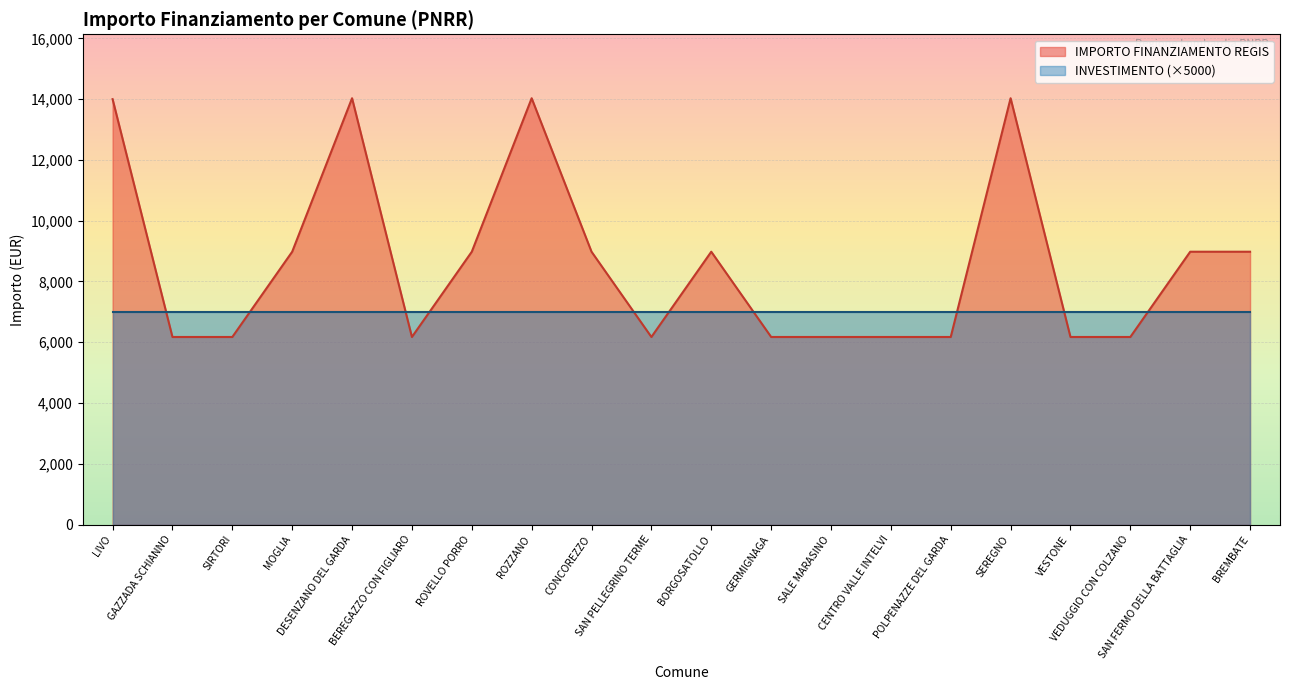

How many points are lower than both their immediate neighbors (excluding endpoints)?

2